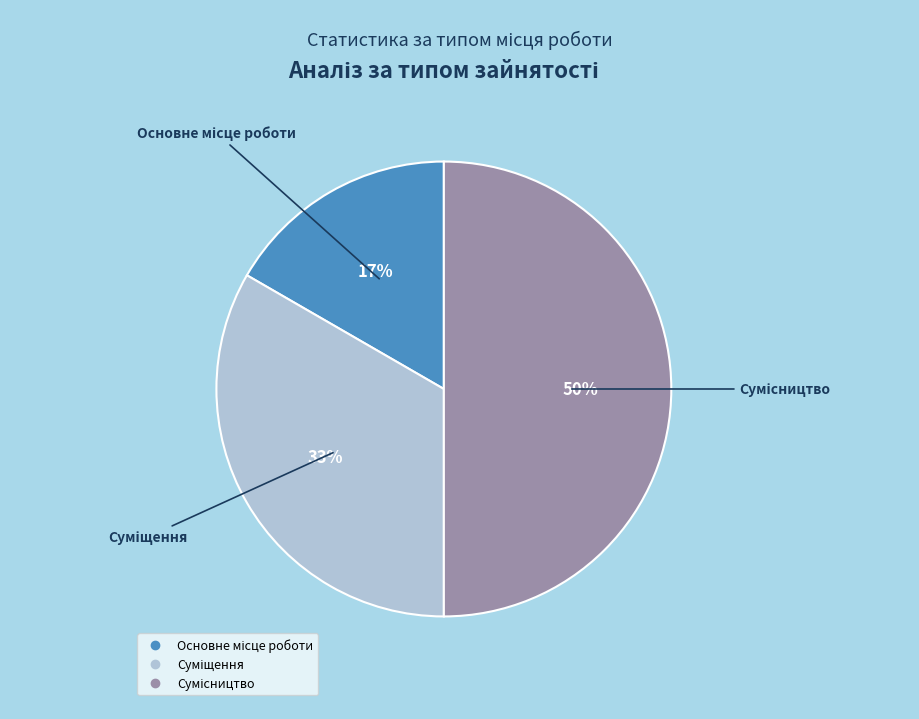

To the nearest percent, what is the difference between the largest and smallest slice percentages?

33%